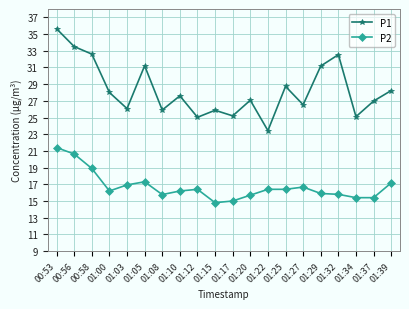

What is the label of the 13th point from the right?

01:10